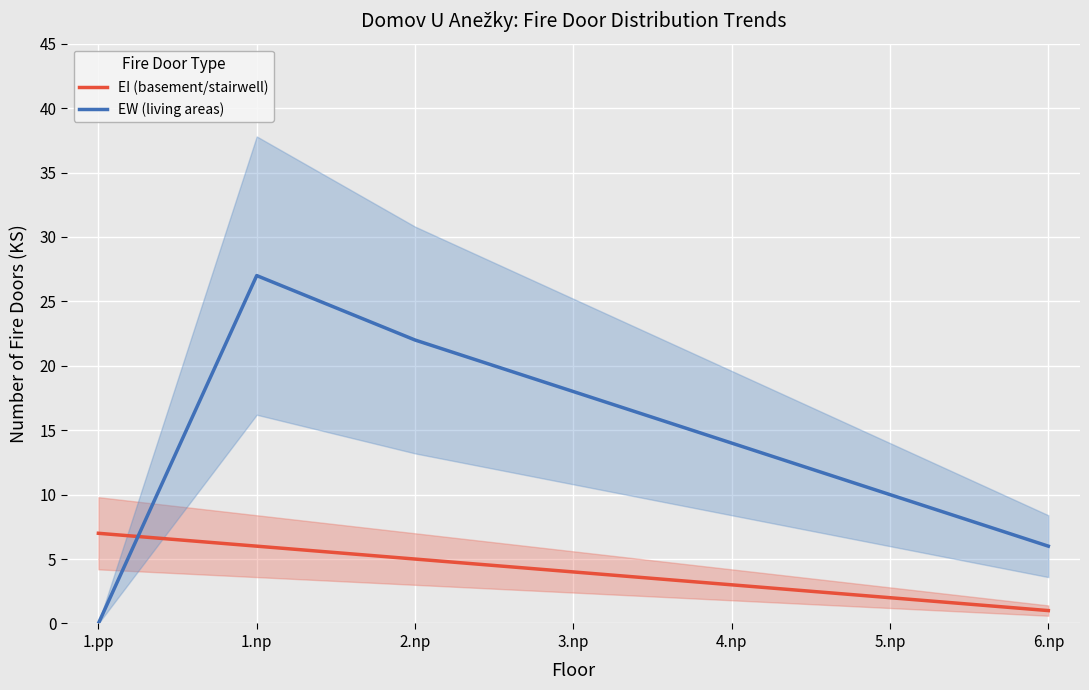

How many values in the EI (basement/stairwell) series are below 4?

3